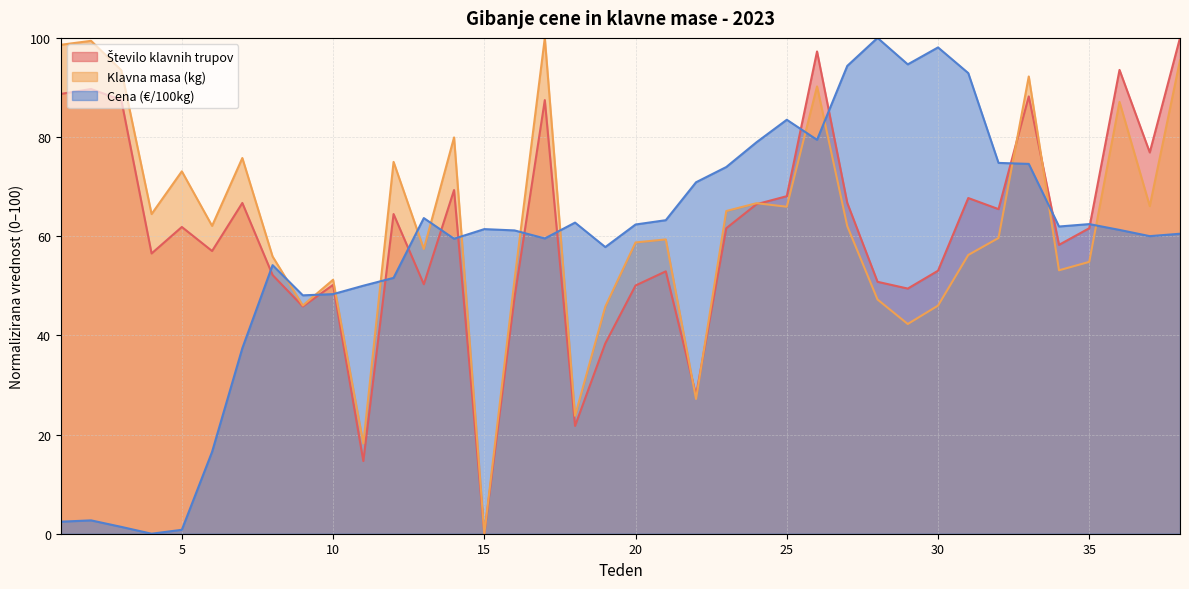

What is the difference between the maximum and minimum values in the Cena (€/100kg) series?

100.0